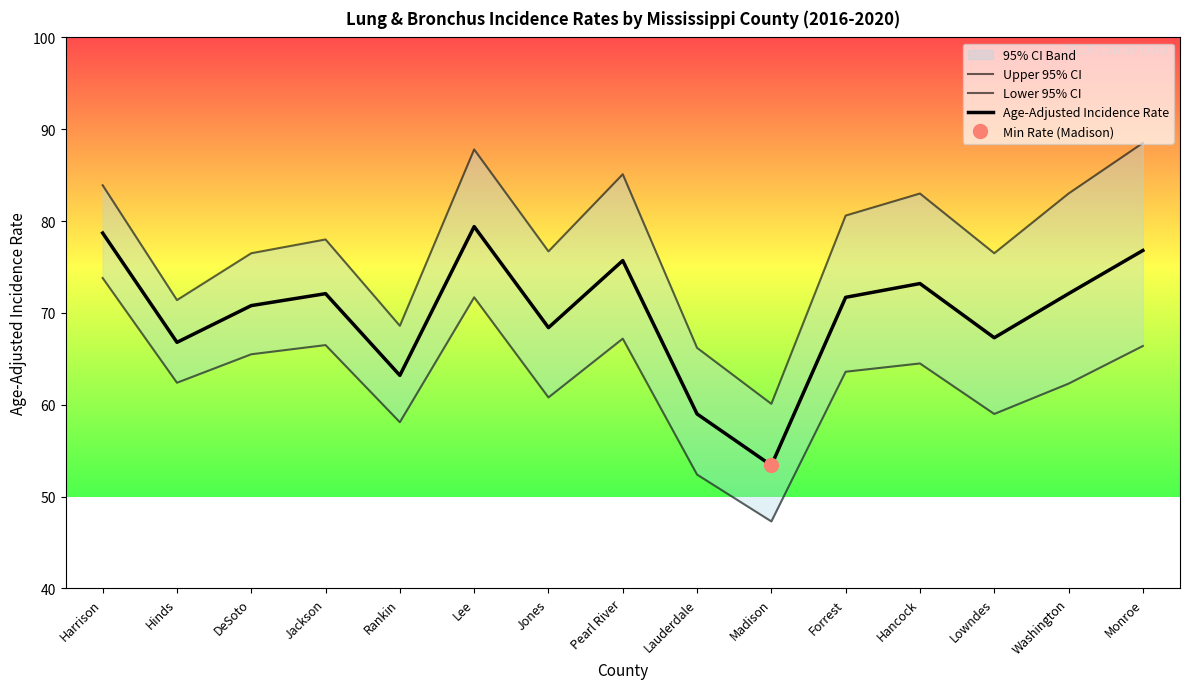

Rank the series by their maximum value, from lowest to highest.

Lower 95% CI, Age-Adjusted Incidence Rate, Upper 95% CI